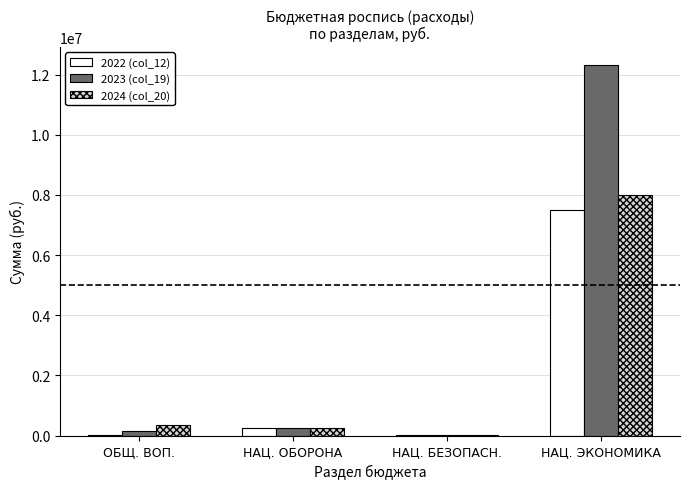

How many series are shown in this chart?

3